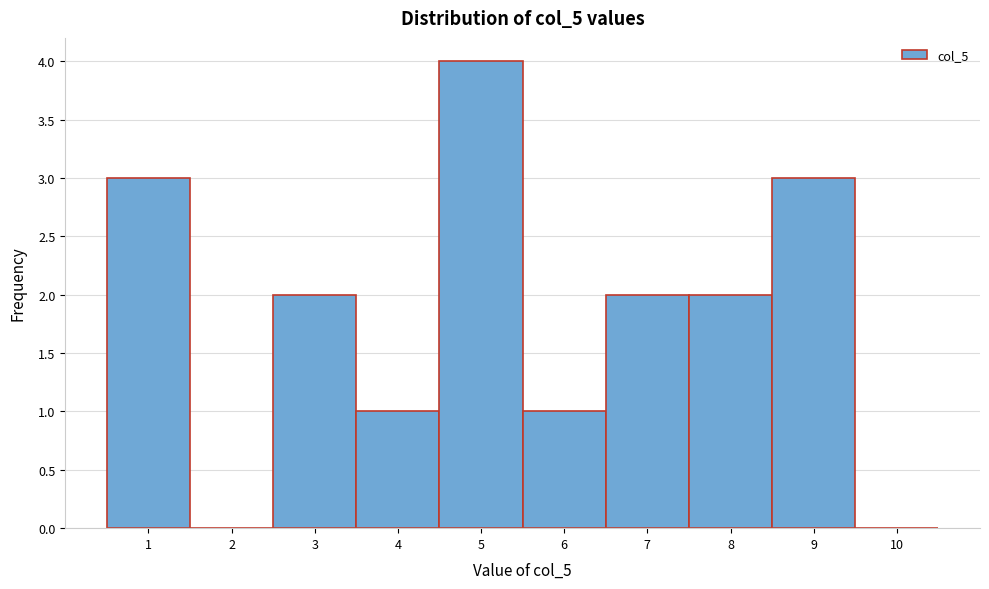

Over which range of the x-axis is the bar tallest?

4.5 to 5.5